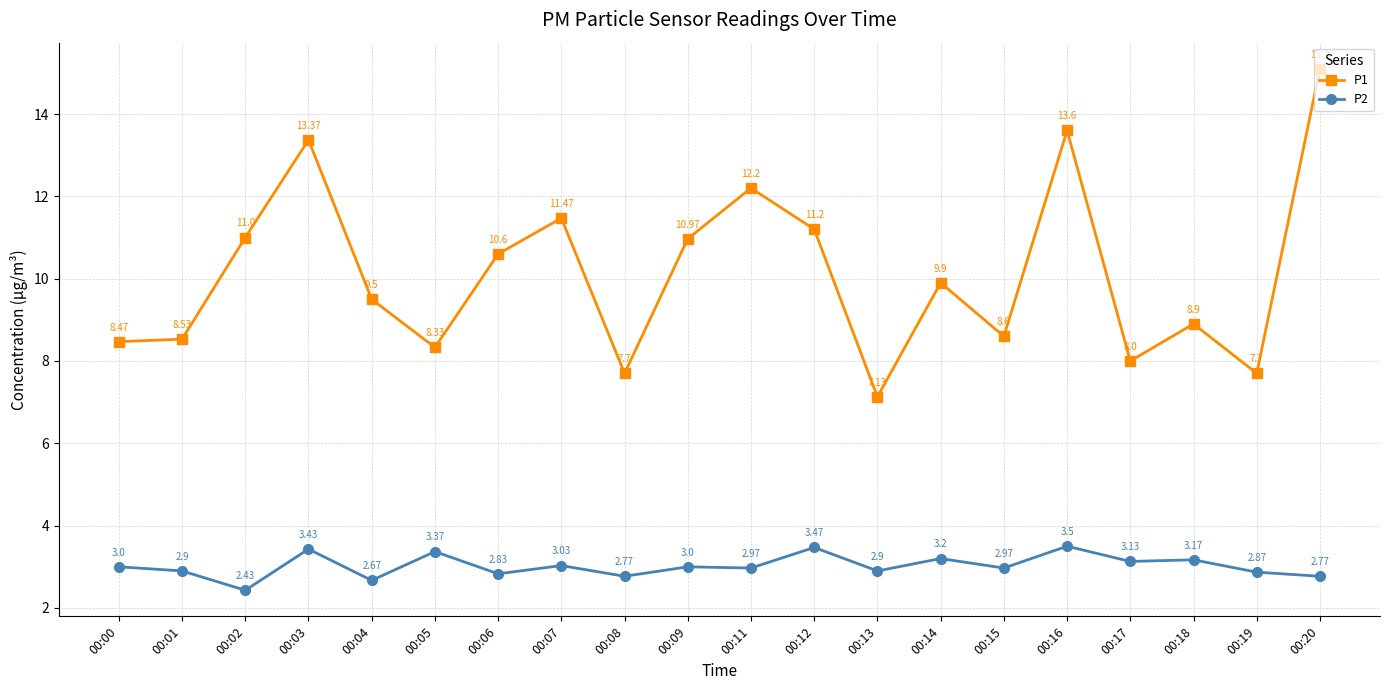

What is the sum of the P2 values at 00:09 and 00:13?

5.9